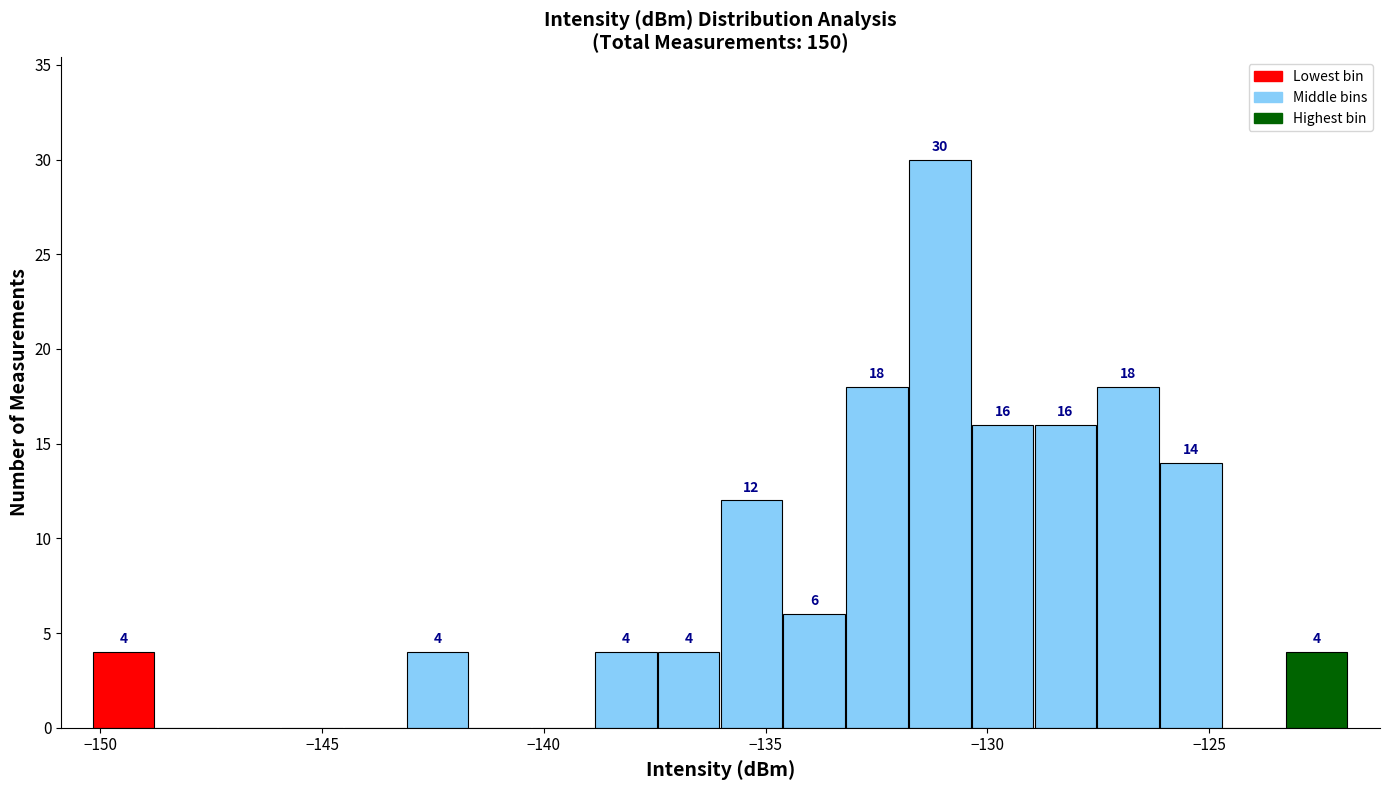

Read against the x-axis, roughly where is the centre of the tallest bar?

-131.0